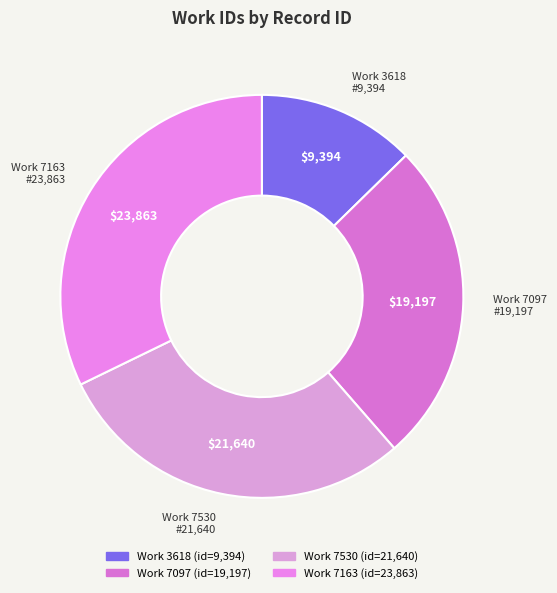

Which slice is the smallest?

3618